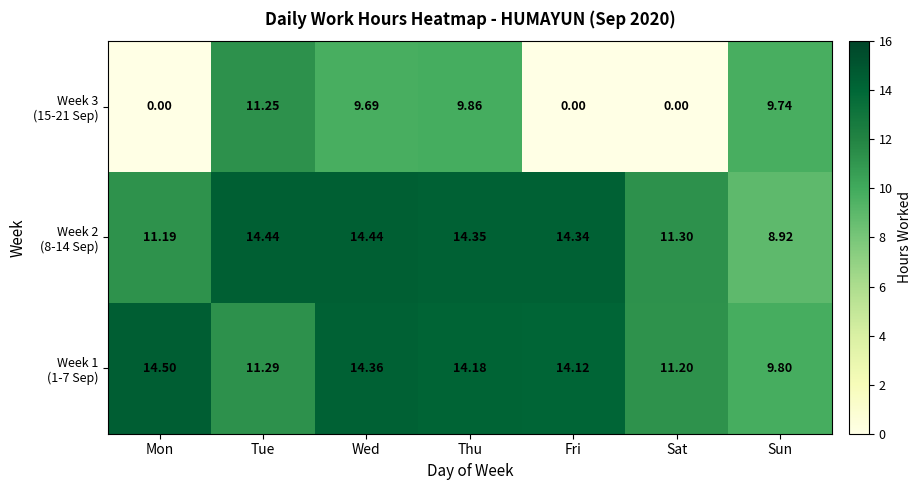

At which category is the sum across all series the highest?

Wed